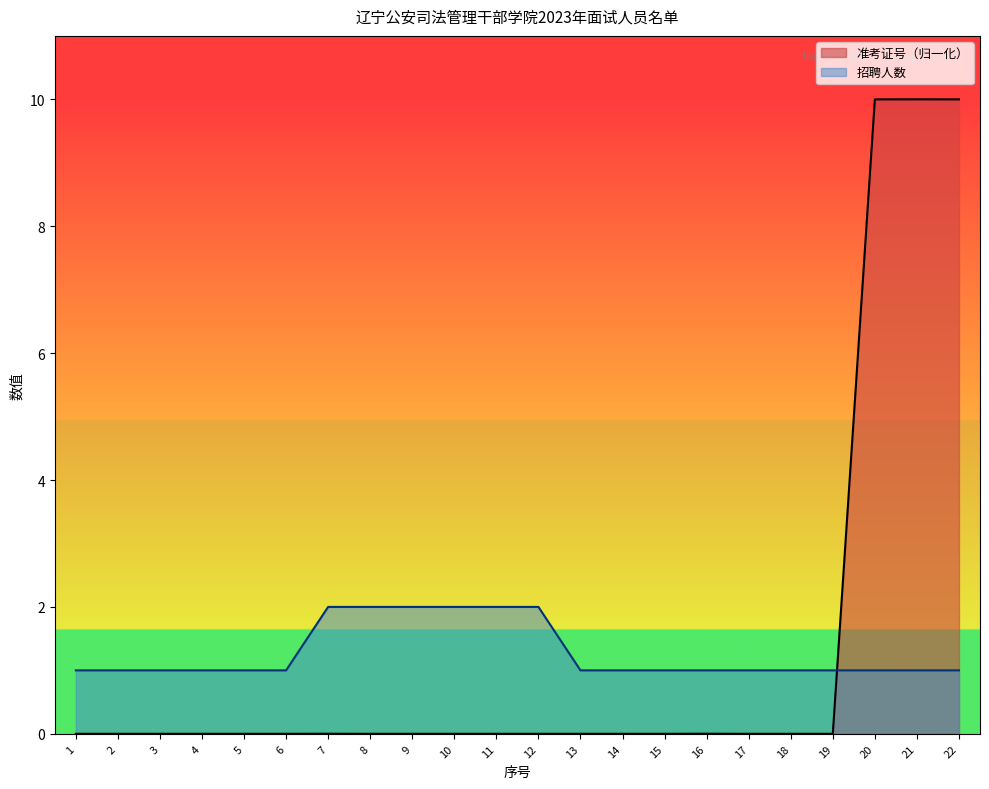

True or false: 招聘人数 and 准考证号 cross at least once.

True